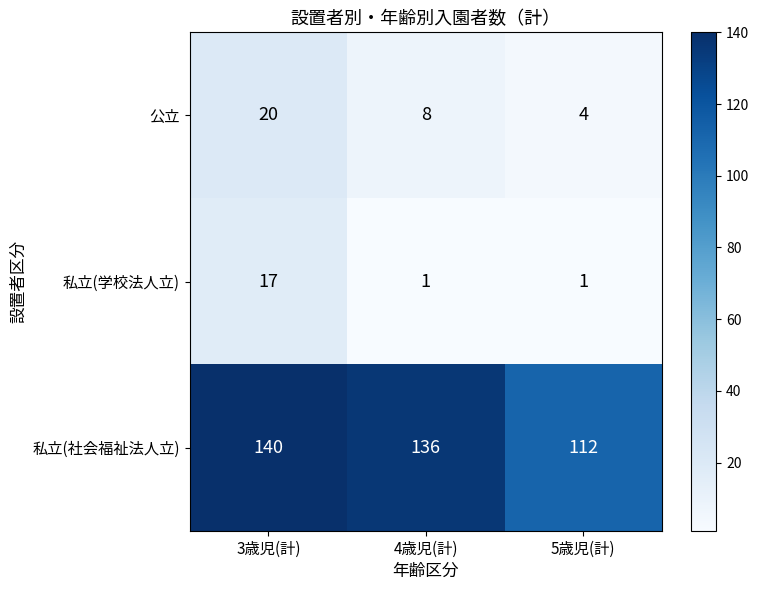

What is the spread (max minus min) of values at 3歳児(計)?

123